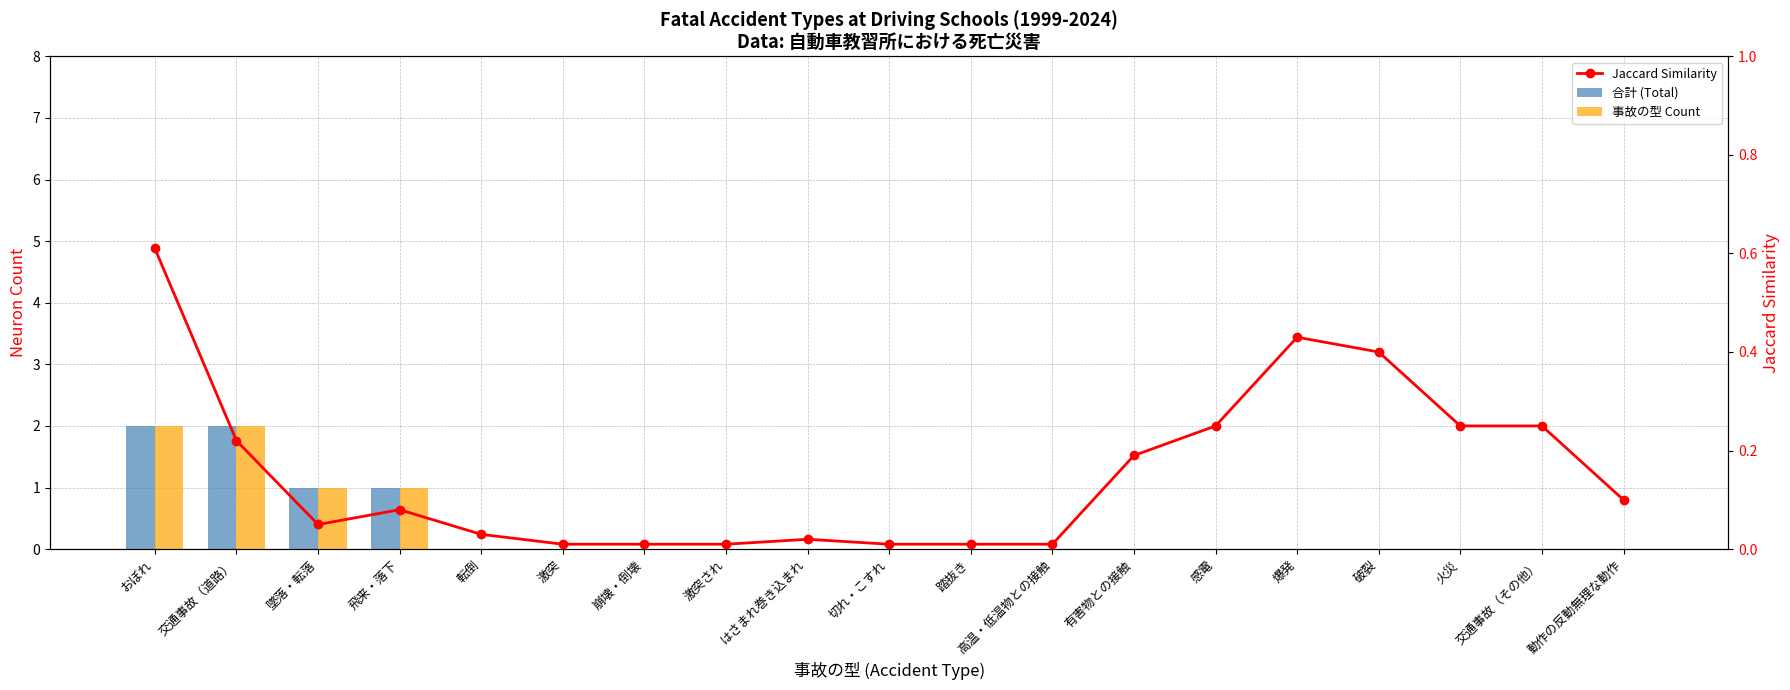

Count the 合計 (Total) values in the range 0 to 1.

17